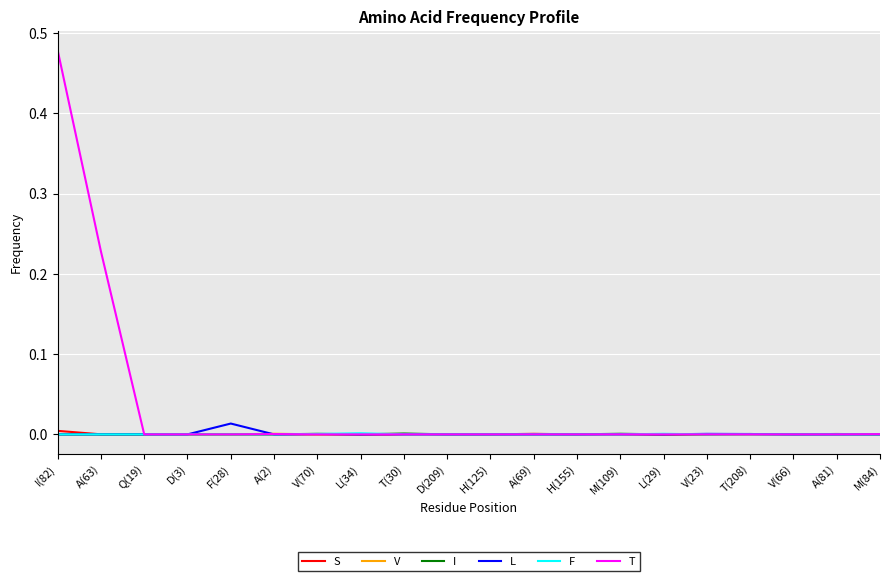

True or false: V has a value of 0.0 at A(69).

True